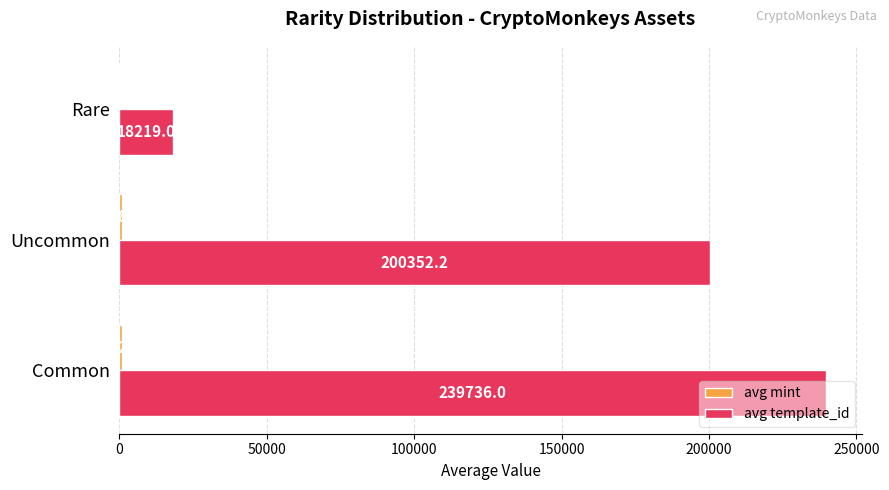

At which category does the chart reach its peak across all series?

Common